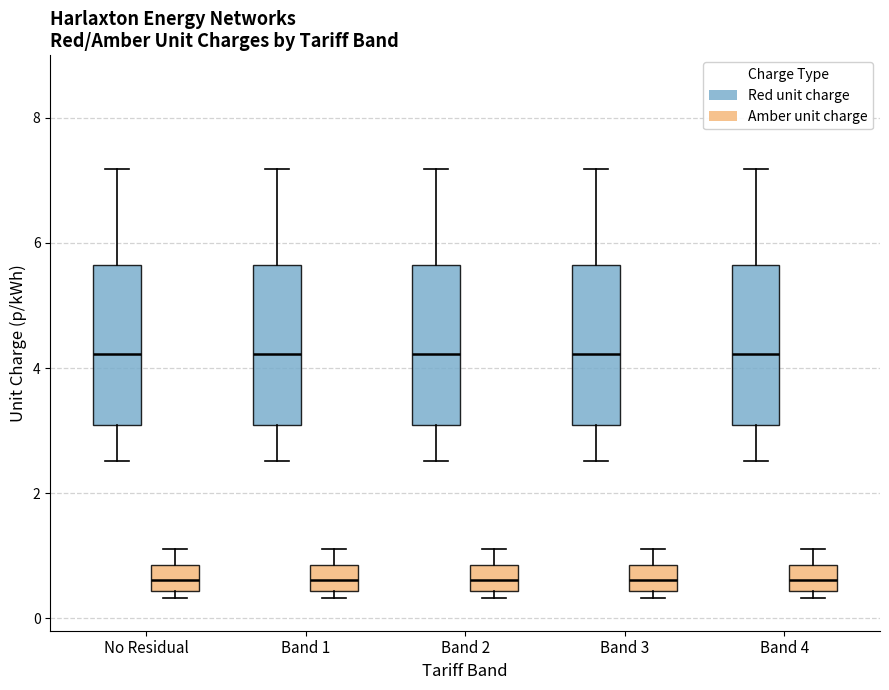

Where is the upper edge of the box for No Residual (Red unit charge) on the y-axis? The values are not printed on the chart, so give them approximately, as read against the axis.

5.6